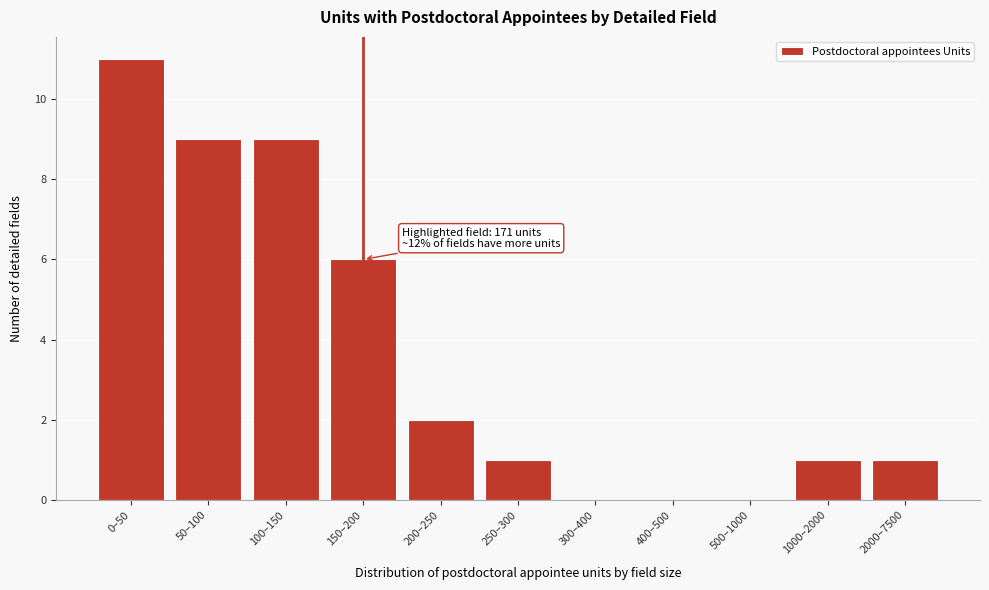

Reading left to right, extract all data points from this chart.

0–50=11	50–100=9	100–150=9	150–200=6	200–250=2	250–300=1	300–400=0	400–500=0	500–1000=0	1000–2000=1	2000–7500=1